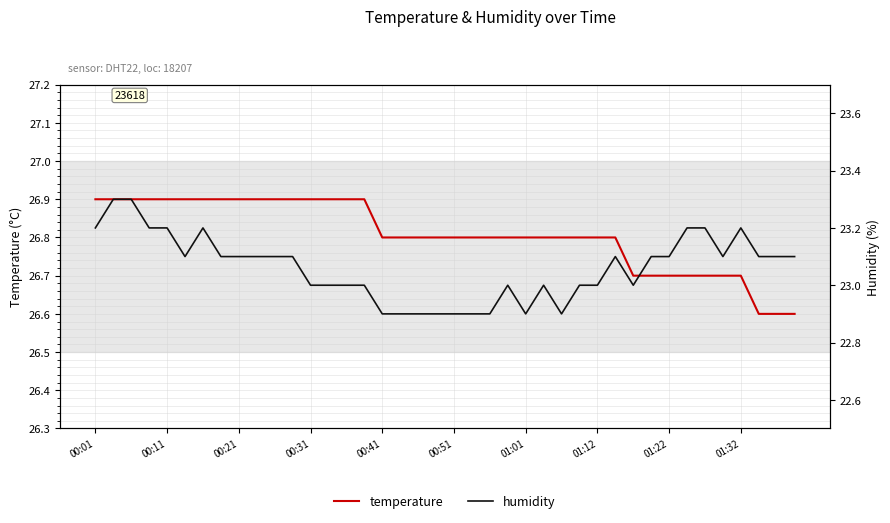

What value does the humidity series have at 30?

23.0